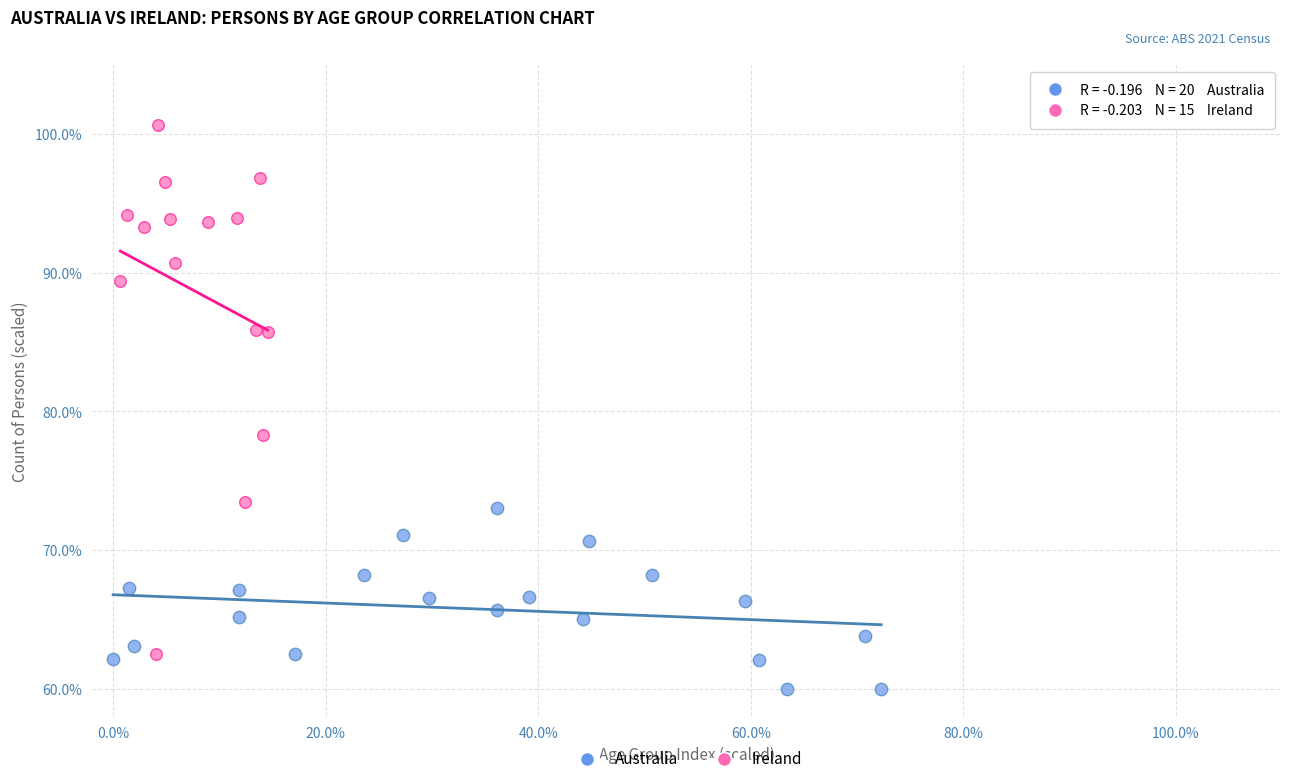

Which series reaches the minimum Y coordinate?

Australia